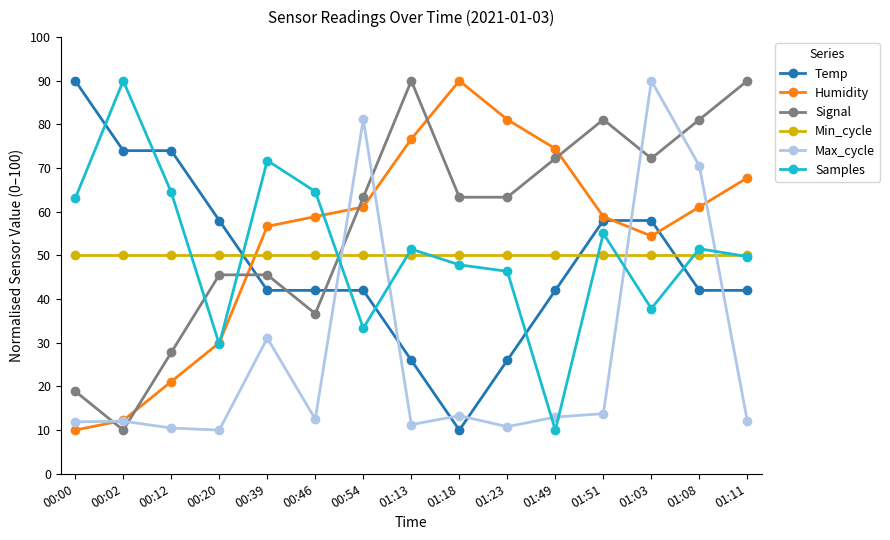

What is the difference between the highest and lowest values at 00:39?

40.7